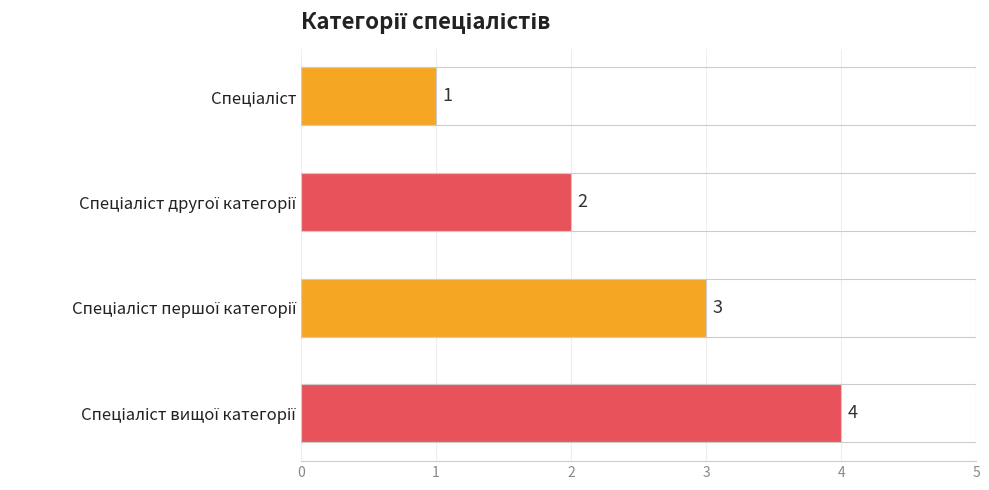

Count the values in the range 2 to 4.

3